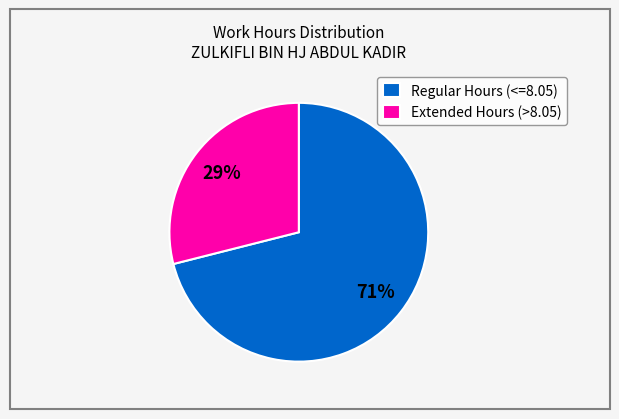

True or false: Extended Hours (>8.05) accounts for 29% of the total.

True